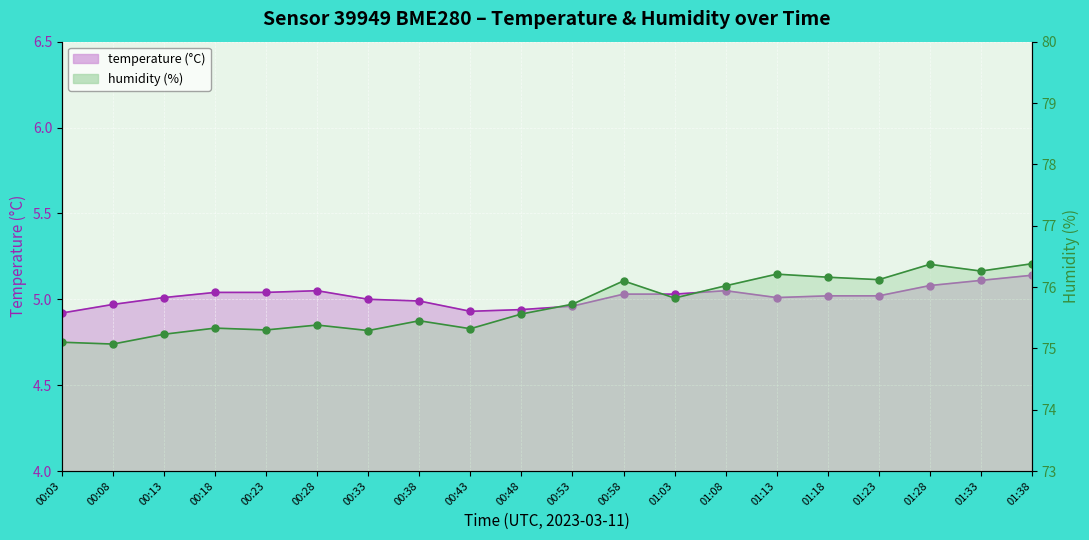

How many interior local valleys does the humidity series have?

7